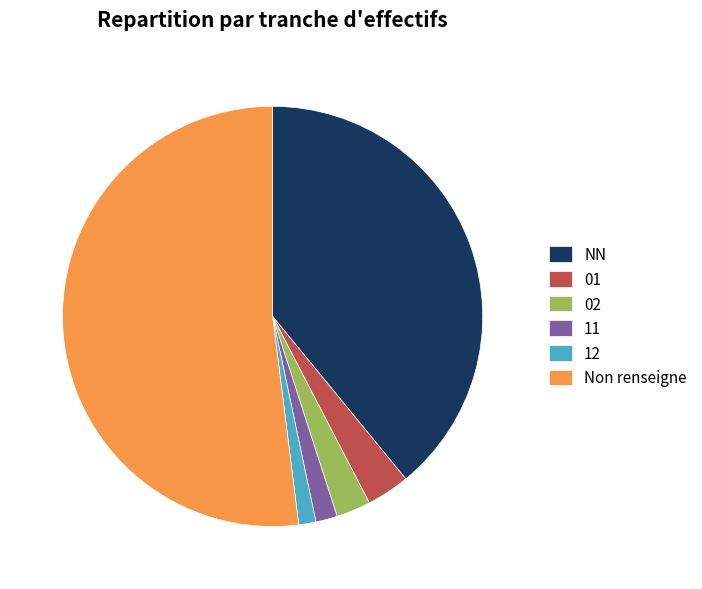

Does any single category account for the majority?

Yes